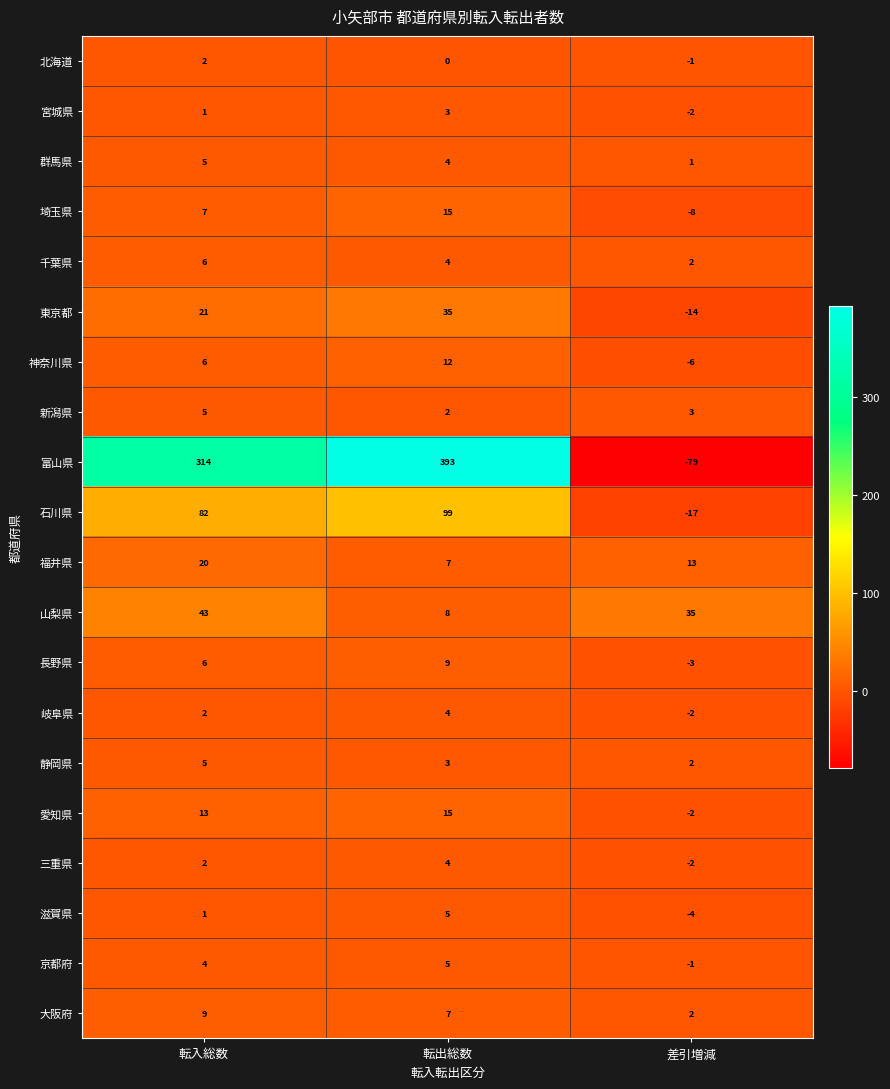

What is the sum of the 千葉県 values at 転出総数 and 転入総数?

10